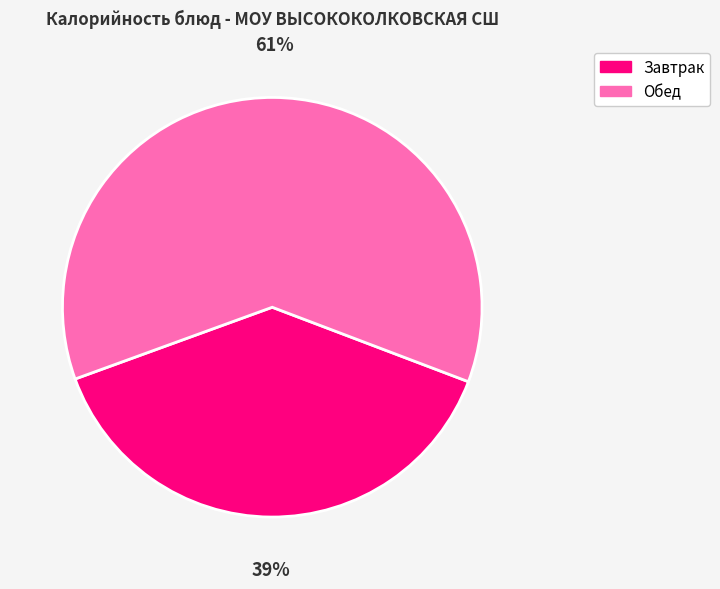

Which category has the biggest portion of the pie?

Обед